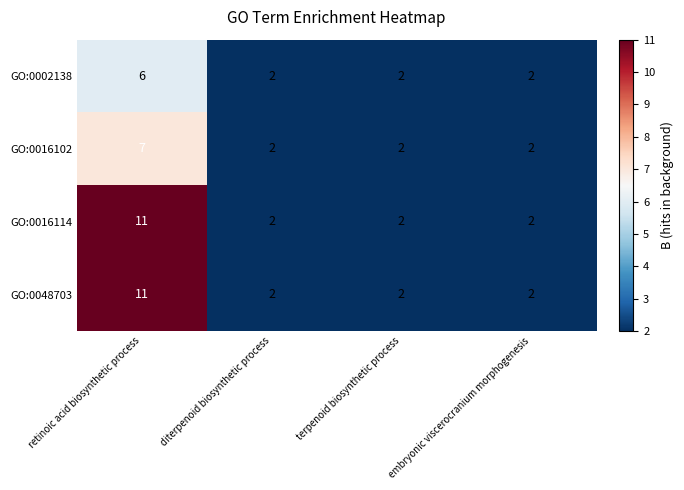

Reading left to right, extract all data points from this chart.

GO:0002138: retinoic acid biosynthetic process=6	diterpenoid biosynthetic process=2	terpenoid biosynthetic process=2	embryonic viscerocranium morphogenesis=2
GO:0016102: retinoic acid biosynthetic process=7	diterpenoid biosynthetic process=2	terpenoid biosynthetic process=2	embryonic viscerocranium morphogenesis=2
GO:0016114: retinoic acid biosynthetic process=11	diterpenoid biosynthetic process=2	terpenoid biosynthetic process=2	embryonic viscerocranium morphogenesis=2
GO:0048703: retinoic acid biosynthetic process=11	diterpenoid biosynthetic process=2	terpenoid biosynthetic process=2	embryonic viscerocranium morphogenesis=2